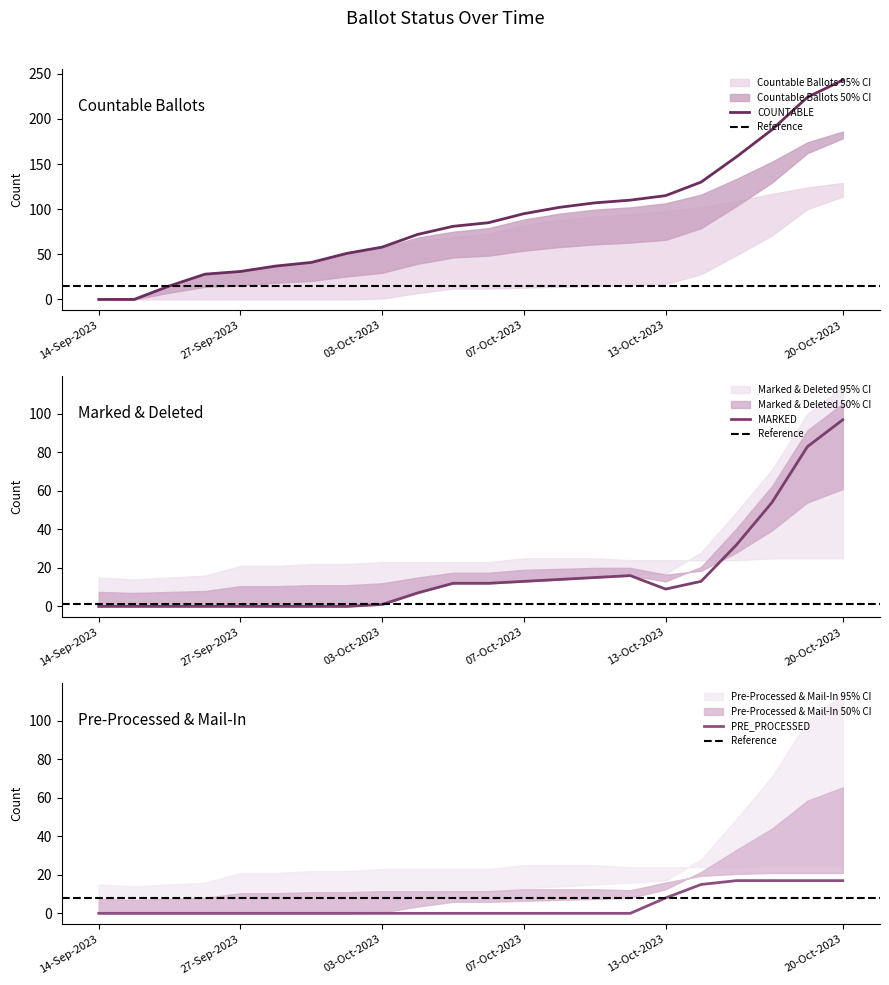

The value of COUNTABLE at 07-Oct-2023 is 52. True or false?

False